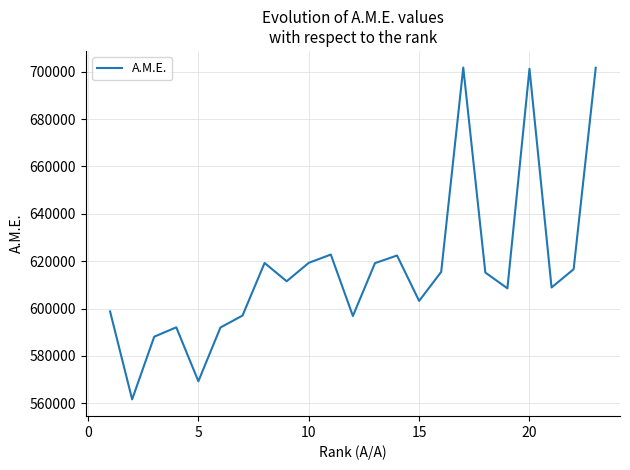

Is this an area chart (filled region under the line)?

No